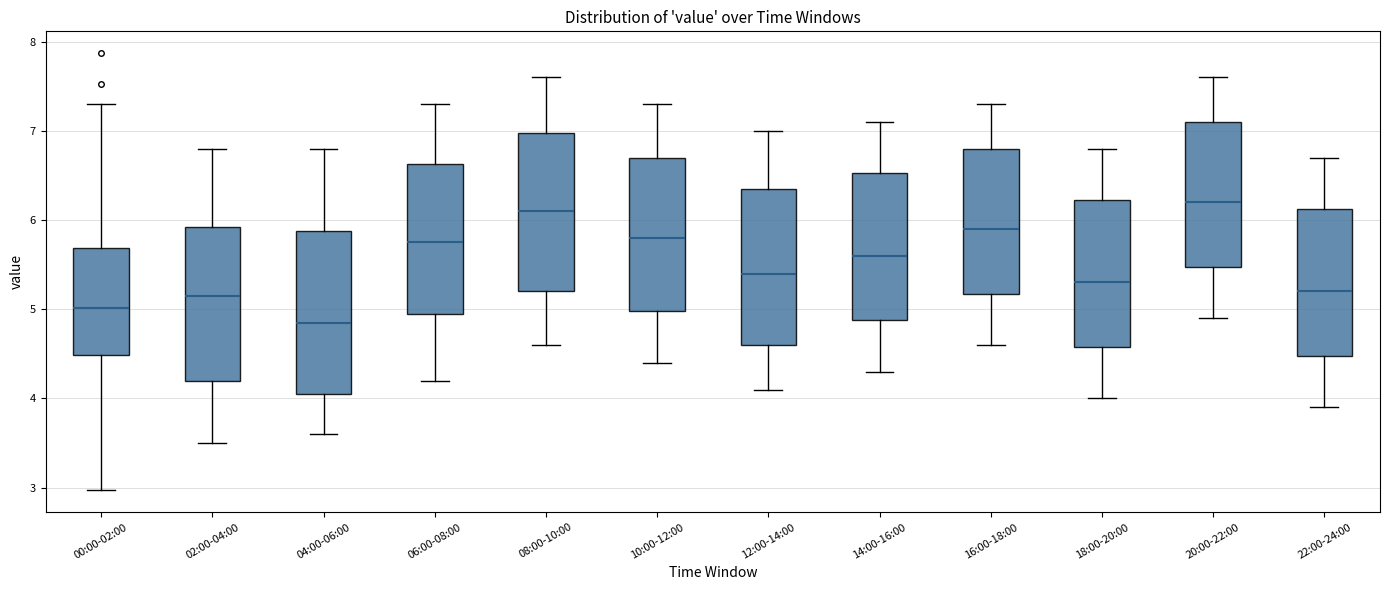

Reading left to right, transcribe this box plot: for each box, give where its median line is, the range the box spans, and where its two whiskers end, as read against the y-axis. The values are not printed on the chart, so give them approximately, as read against the axis.

00:00-02:00: median 5.0, box 4.5 to 5.7, whiskers 3.0 to 7.3
02:00-04:00: median 5.2, box 4.2 to 5.9, whiskers 3.5 to 6.8
04:00-06:00: median 4.9, box 4.1 to 5.9, whiskers 3.6 to 6.8
06:00-08:00: median 5.8, box 5.0 to 6.6, whiskers 4.2 to 7.3
08:00-10:00: median 6.1, box 5.2 to 7.0, whiskers 4.6 to 7.6
10:00-12:00: median 5.8, box 5.0 to 6.7, whiskers 4.4 to 7.3
12:00-14:00: median 5.4, box 4.6 to 6.4, whiskers 4.1 to 7.0
14:00-16:00: median 5.6, box 4.9 to 6.5, whiskers 4.3 to 7.1
16:00-18:00: median 5.9, box 5.2 to 6.8, whiskers 4.6 to 7.3
18:00-20:00: median 5.3, box 4.6 to 6.2, whiskers 4.0 to 6.8
20:00-22:00: median 6.2, box 5.5 to 7.1, whiskers 4.9 to 7.6
22:00-24:00: median 5.2, box 4.5 to 6.1, whiskers 3.9 to 6.7